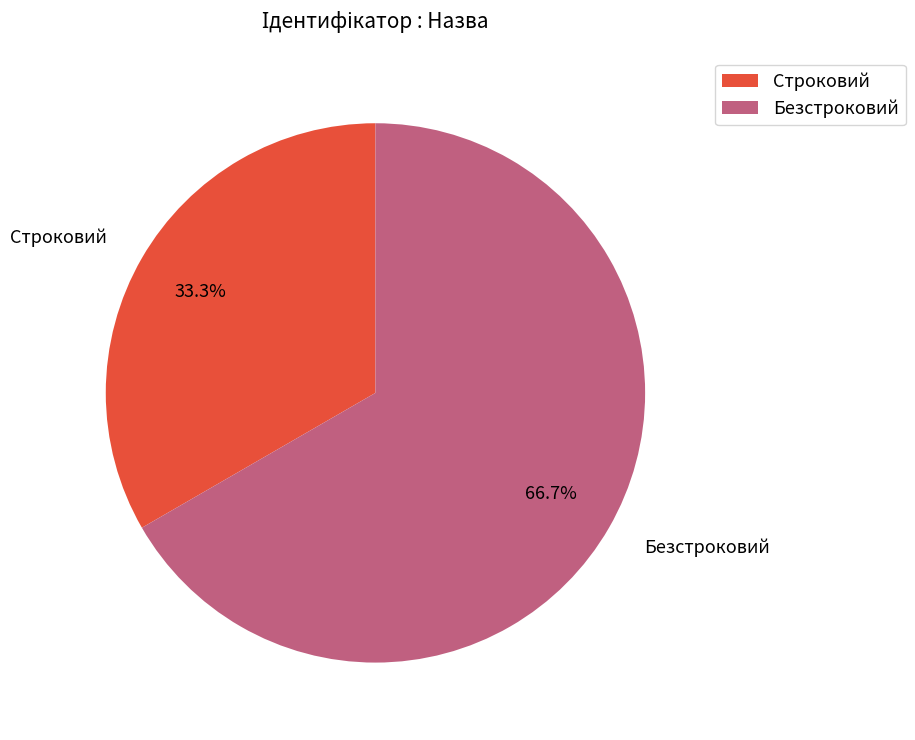

Do Безстроковий and Строковий together represent more than half of the pie?

Yes